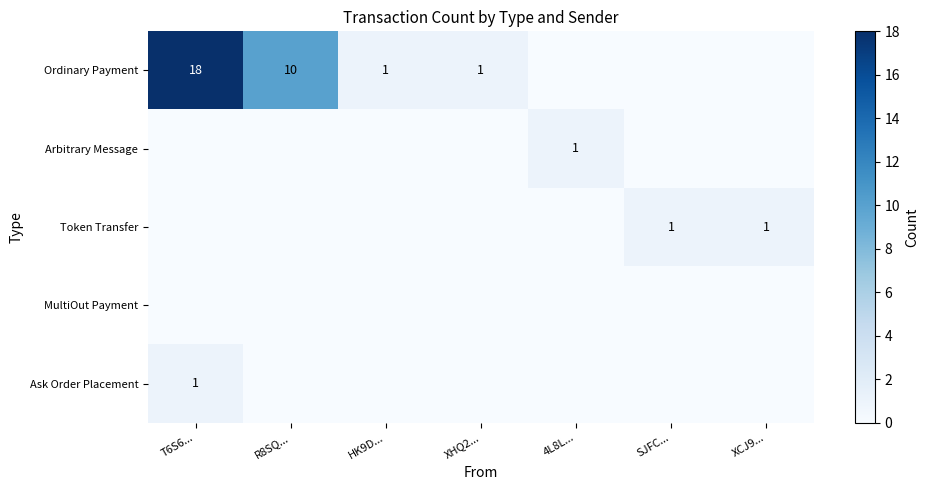

What is the total value across all series at 4L8L...?

1